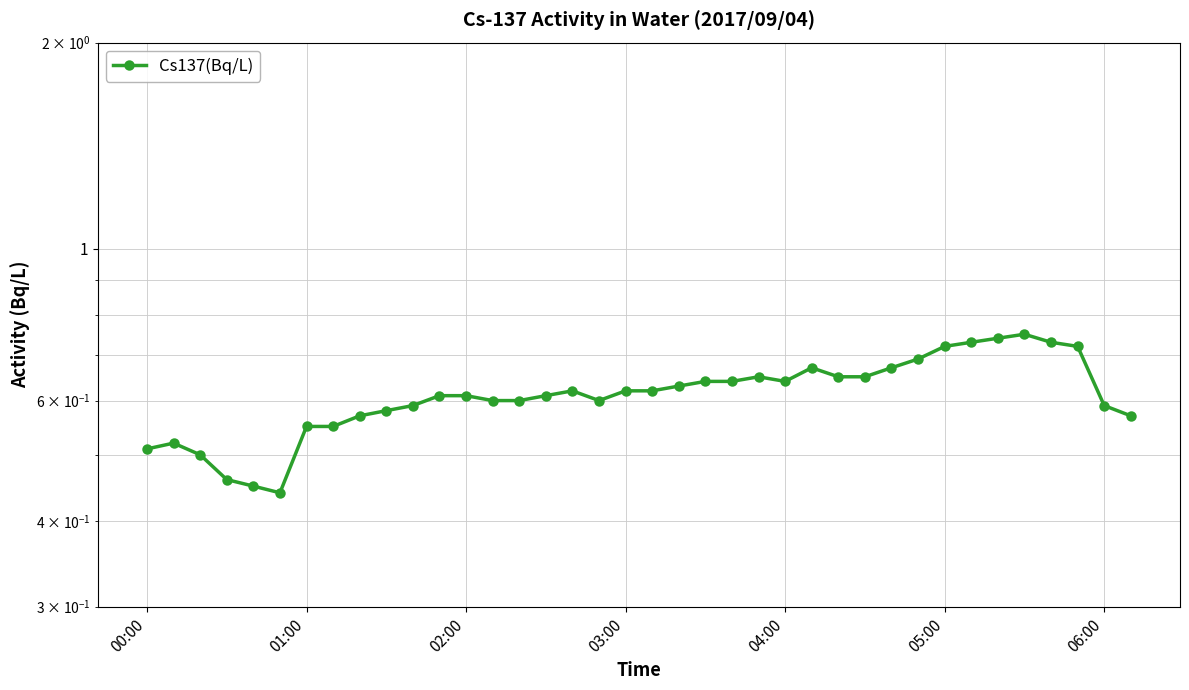

What is the greatest value displayed?

0.8